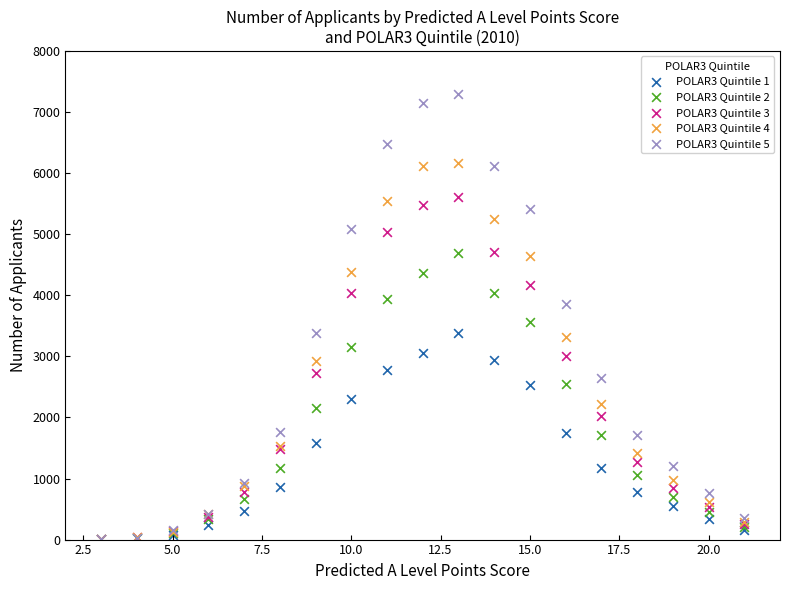

Across all series, what Y value is closest to 3650?

3555